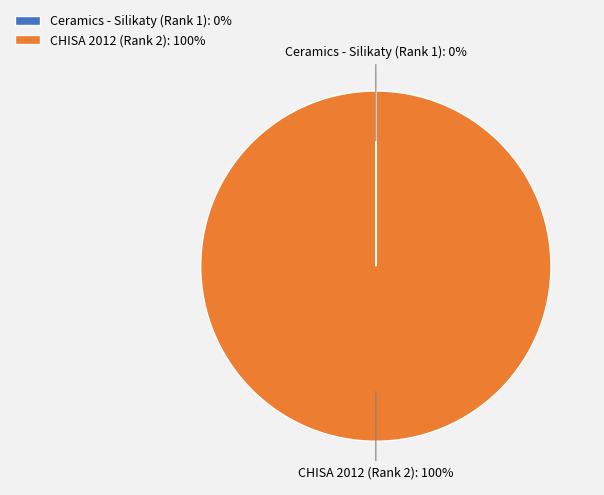

To the nearest percent, what is the difference between the largest and smallest slice percentages?

100%